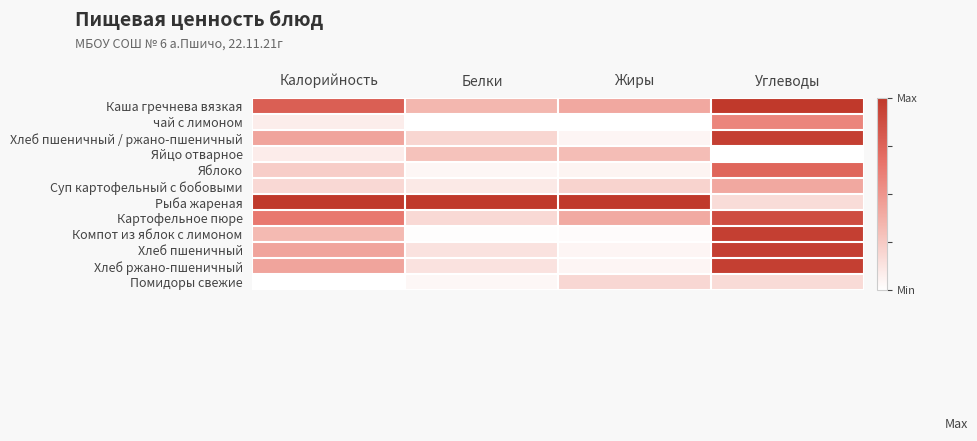

How many categories are shown in the chart?

4